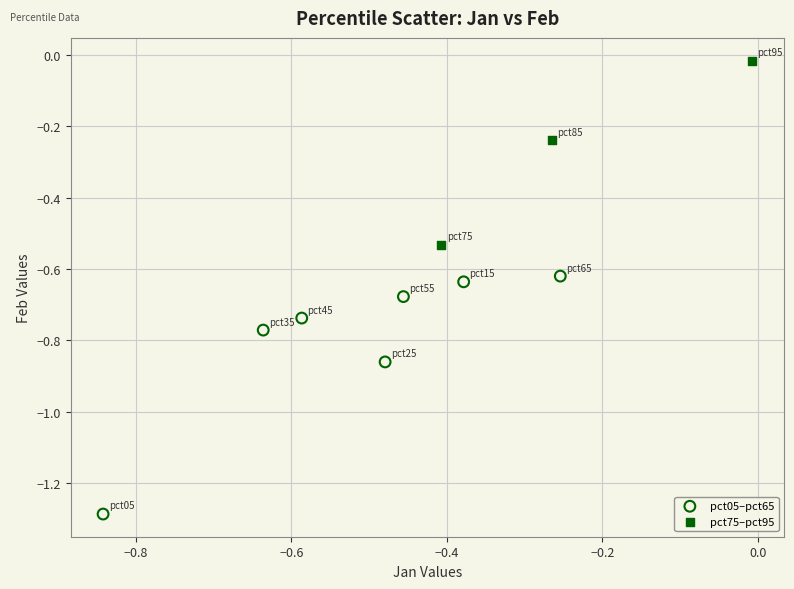

Which series has the widest spread of Y values?

pct05–pct65